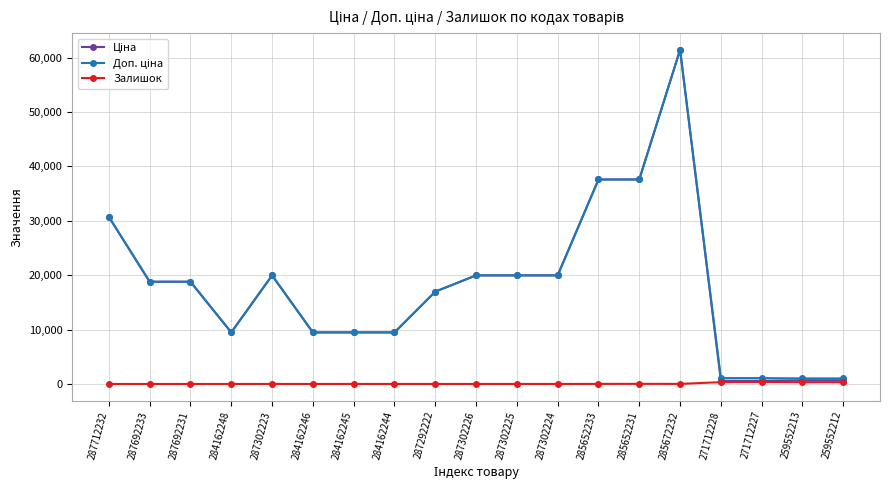

At which category is the sum across all series the highest?

285672232